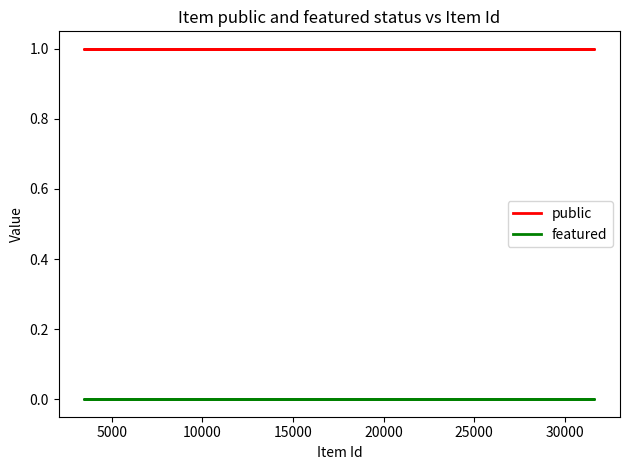

What is the spread (max minus min) of values at 30000?

1